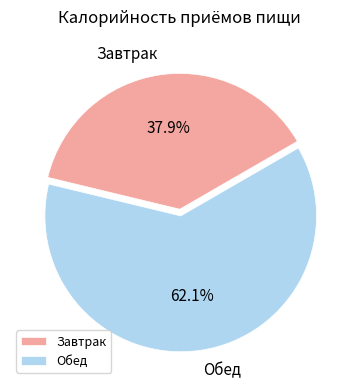

Combined, what portion of the pie is Завтрак and Обед?

100.0%